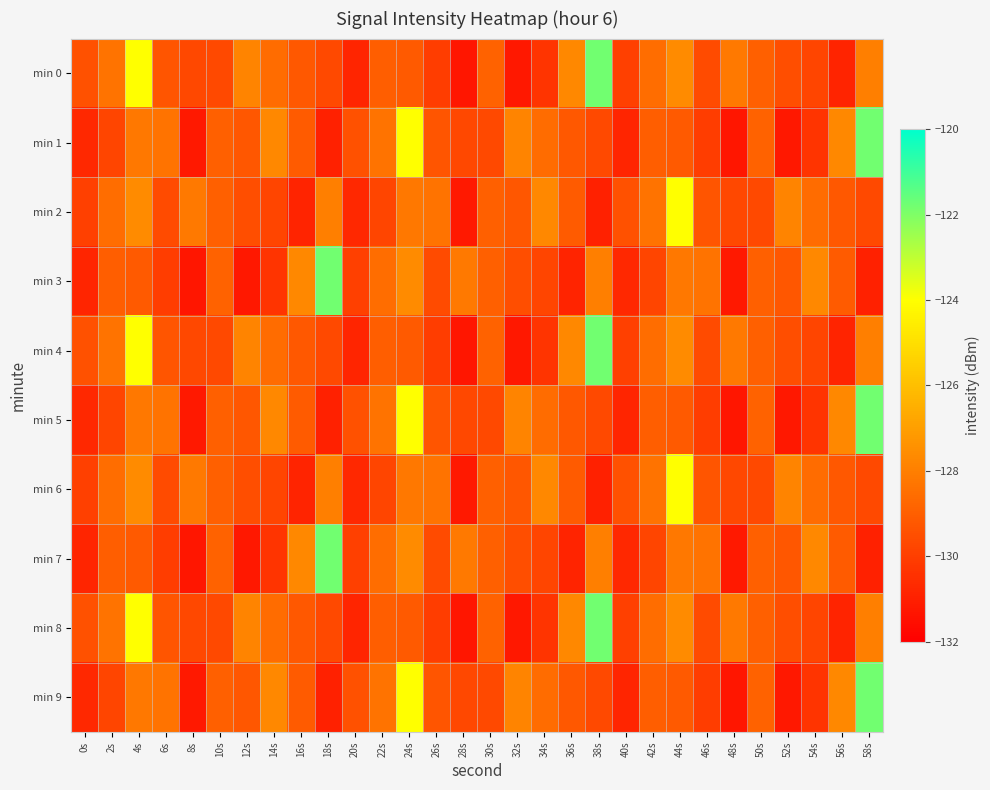

Rank the series by their maximum value, from highest to lowest.

min 0, min 1, min 3, min 4, min 5, min 7, min 8, min 9, min 2, min 6